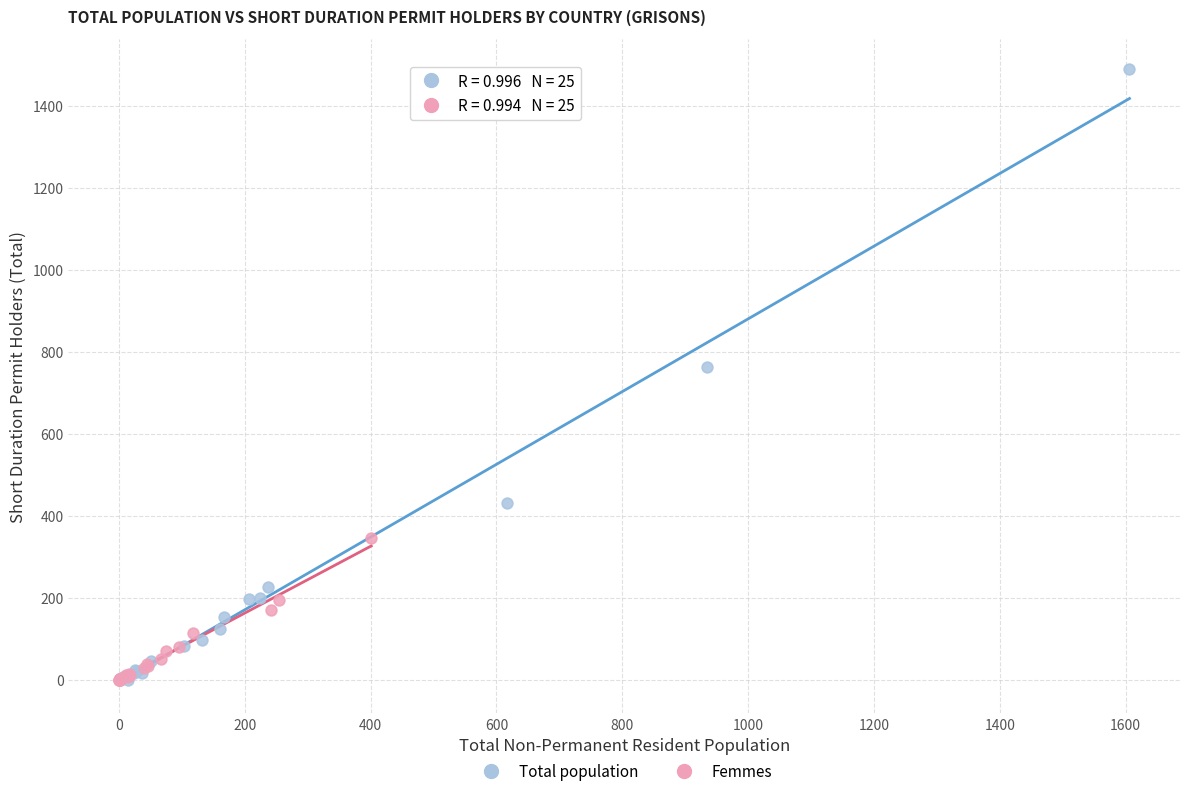

Which series contains the highest Y value?

Total population